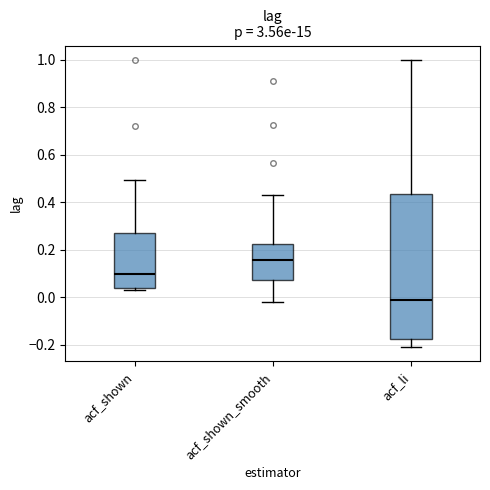

Reading left to right, transcribe this box plot: for each box, give where its median line is, the range the box spans, and where its two whiskers end, as read against the y-axis. The values are not printed on the chart, so give them approximately, as read against the axis.

acf_shown: median 0.10, box 0.04 to 0.28, whiskers 0.04 (just below the box's lower edge) to 0.50
acf_shown_smooth: median 0.16, box 0.08 to 0.22, whiskers -0.02 to 0.42
acf_li: median 0.00, box -0.18 to 0.44, whiskers -0.20 to 1.00